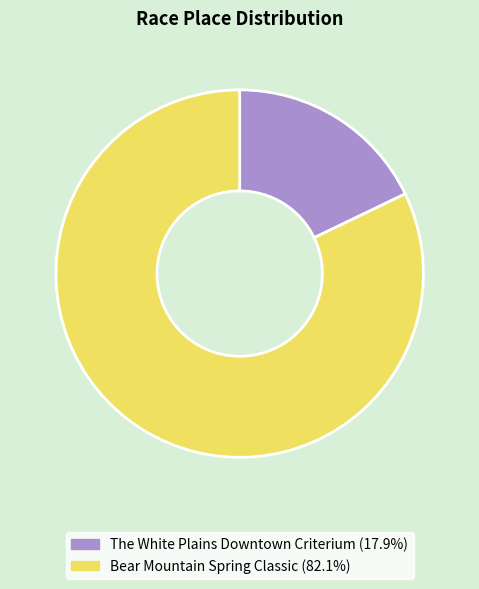

Combined, do The White Plains Downtown Criterium and Bear Mountain Spring Classic account for over 50%?

Yes